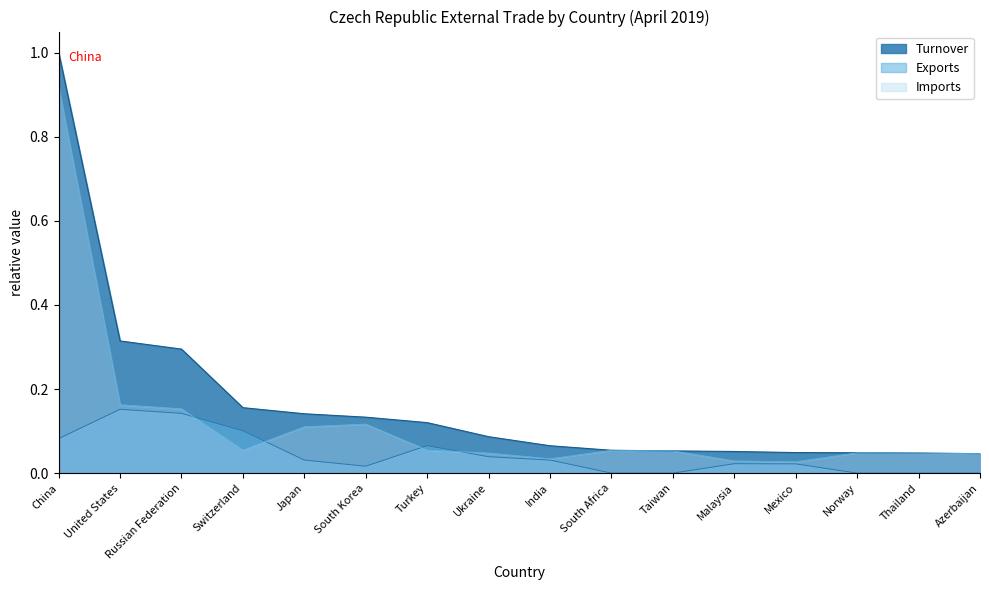

Which category has the lowest value in the Turnover series?

Azerbaijan